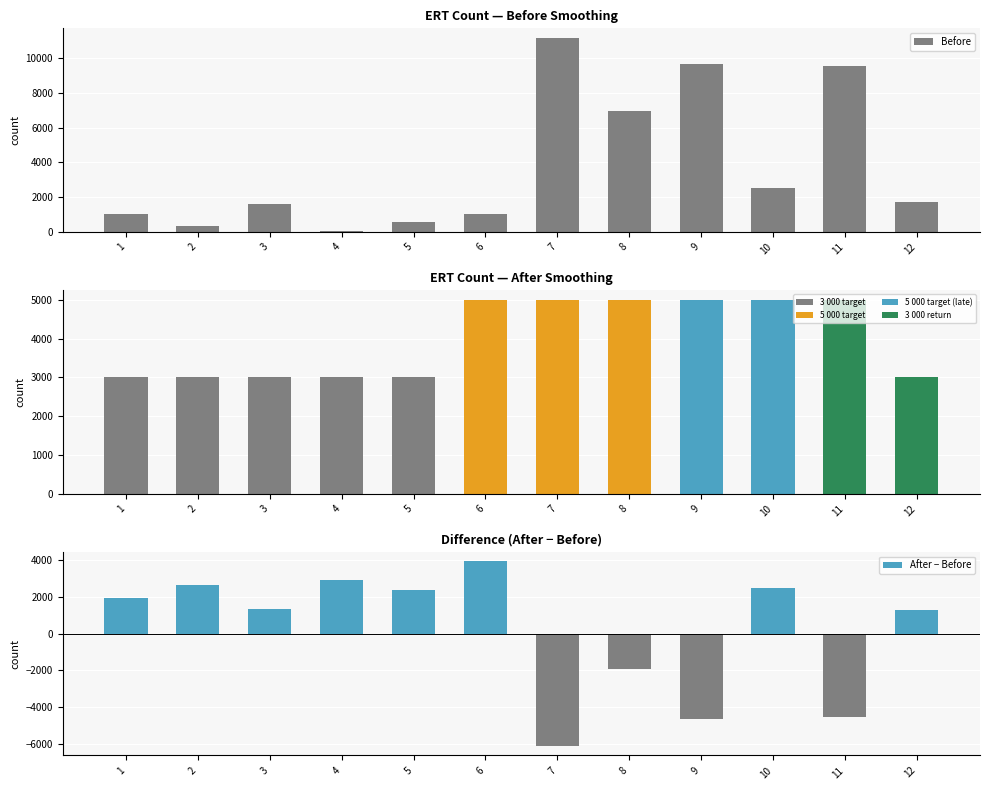

At which label does Before reach its minimum?

4